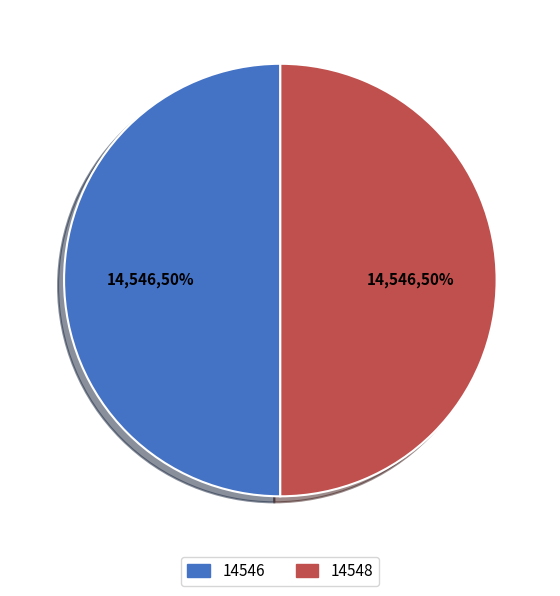

Combined, do 14548 and 14546 account for over 50%?

Yes